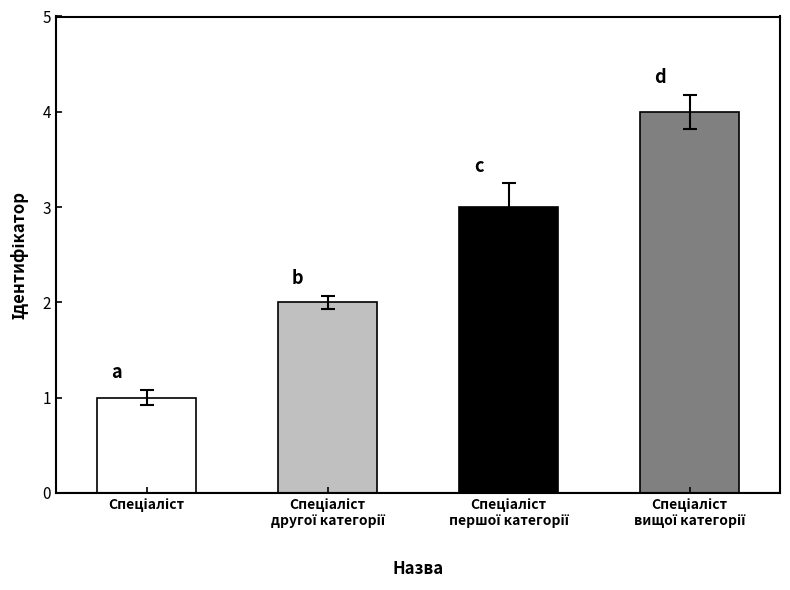

What is the greatest value displayed?

4